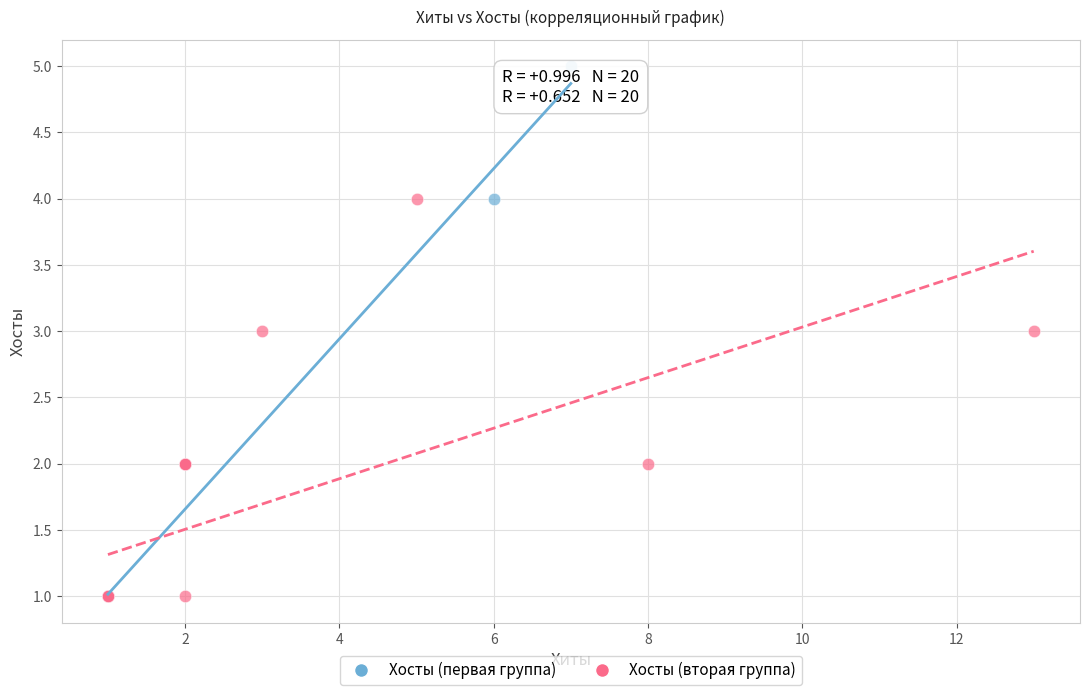

Which series reaches the maximum Y coordinate?

Хосты (первая группа)